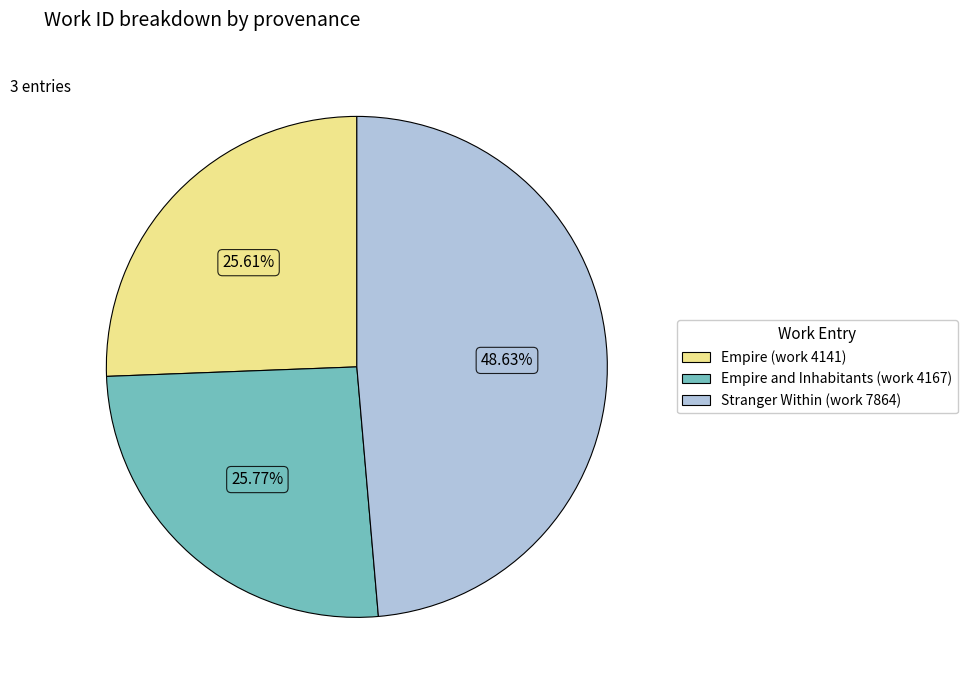

Combined, do Stranger Within (work 7864) and Empire (work 4141) account for over 50%?

Yes